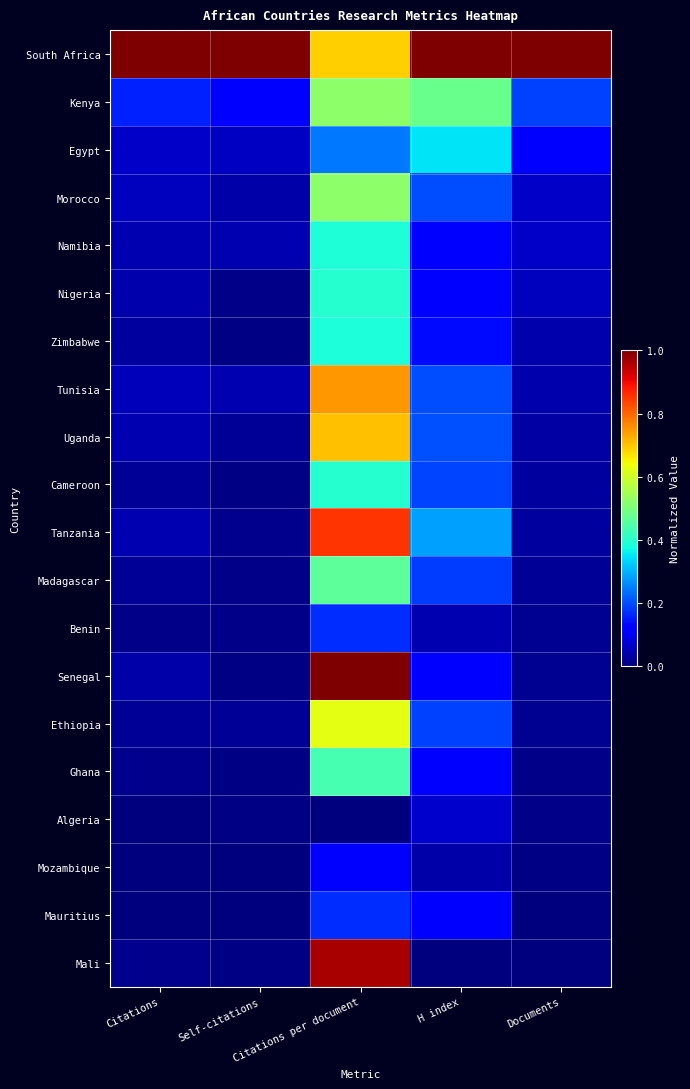

Reading left to right, list all the values displayed in this chart.

South Africa: Citations=1.0	Self-citations=1.0	Citations per document=0.7	H index=1.0	Documents=1.0
Kenya: Citations=0.2	Self-citations=0.1	Citations per document=0.5	H index=0.5	Documents=0.2
Egypt: Citations=0.1	Self-citations=0.1	Citations per document=0.2	H index=0.3	Documents=0.1
Morocco: Citations=0.1	Self-citations=0.0	Citations per document=0.5	H index=0.2	Documents=0.1
Namibia: Citations=0.0	Self-citations=0.0	Citations per document=0.4	H index=0.1	Documents=0.1
Nigeria: Citations=0.0	Self-citations=0.0	Citations per document=0.4	H index=0.1	Documents=0.1
Zimbabwe: Citations=0.0	Self-citations=0.0	Citations per document=0.4	H index=0.1	Documents=0.0
Tunisia: Citations=0.1	Self-citations=0.0	Citations per document=0.7	H index=0.2	Documents=0.0
Uganda: Citations=0.0	Self-citations=0.0	Citations per document=0.7	H index=0.2	Documents=0.0
Cameroon: Citations=0.0	Self-citations=0.0	Citations per document=0.4	H index=0.2	Documents=0.0
Tanzania: Citations=0.0	Self-citations=0.0	Citations per document=0.9	H index=0.3	Documents=0.0
Madagascar: Citations=0.0	Self-citations=0.0	Citations per document=0.5	H index=0.2	Documents=0.0
Benin: Citations=0.0	Self-citations=0.0	Citations per document=0.2	H index=0.0	Documents=0.0
Senegal: Citations=0.0	Self-citations=0.0	Citations per document=1.0	H index=0.1	Documents=0.0
Ethiopia: Citations=0.0	Self-citations=0.0	Citations per document=0.6	H index=0.2	Documents=0.0
Ghana: Citations=0.0	Self-citations=0.0	Citations per document=0.4	H index=0.1	Documents=0.0
Algeria: Citations=0.0	Self-citations=0.0	Citations per document=0.0	H index=0.1	Documents=0.0
Mozambique: Citations=0.0	Self-citations=0.0	Citations per document=0.1	H index=0.0	Documents=0.0
Mauritius: Citations=0.0	Self-citations=0.0	Citations per document=0.2	H index=0.1	Documents=0.0
Mali: Citations=0.0	Self-citations=0.0	Citations per document=1.0	H index=0.0	Documents=0.0